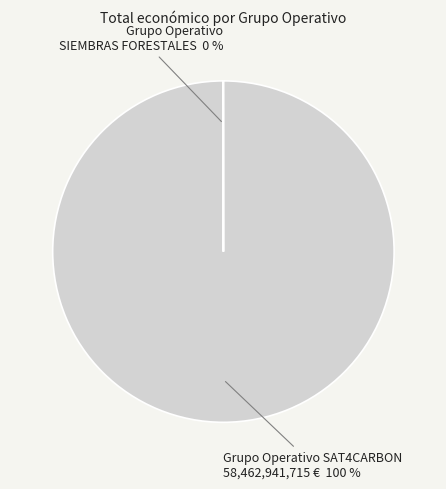

To the nearest percent, what is the difference between the largest and smallest slice percentages?

100%